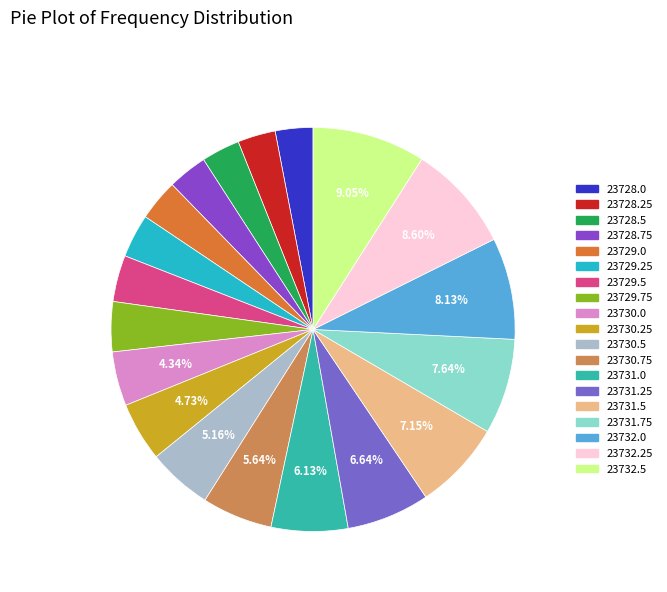

Is there a majority slice in this chart?

No